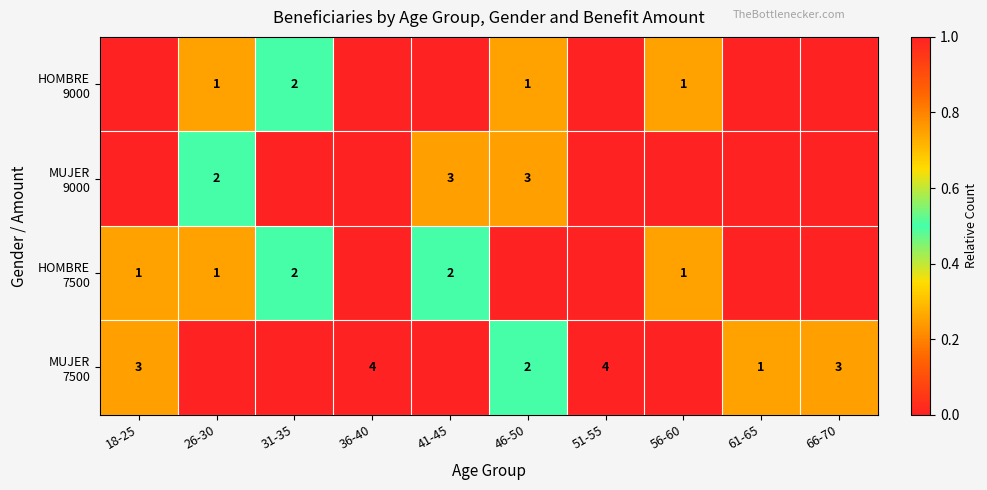

True or false: MUJER 7500 has a value of 0.0 at 56-60.

True